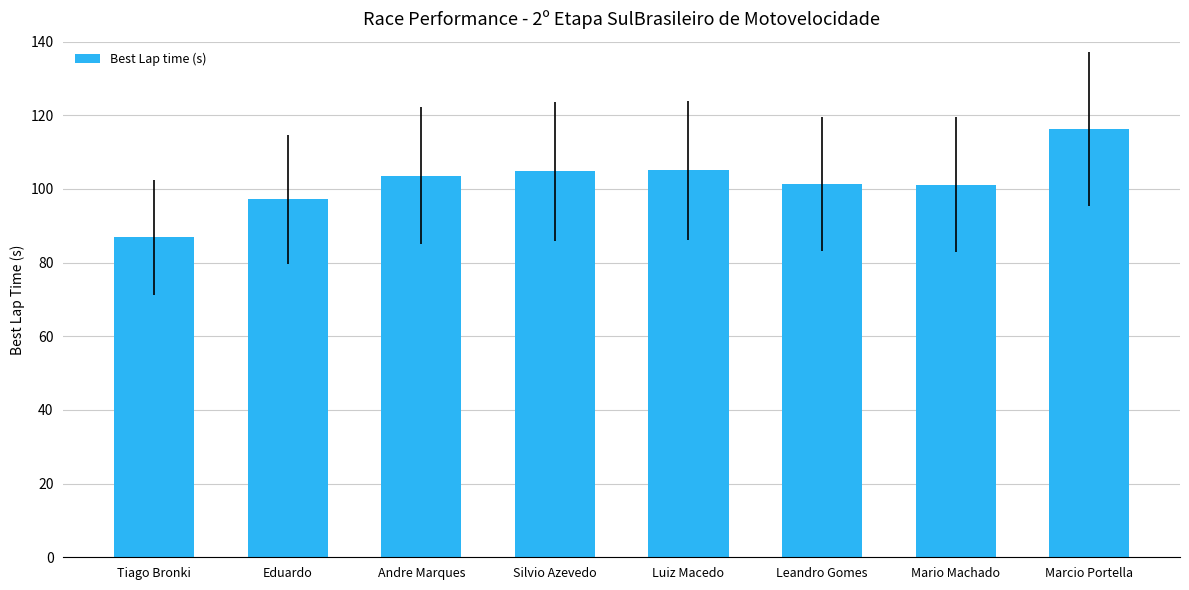

How many data points are less than 103?

4